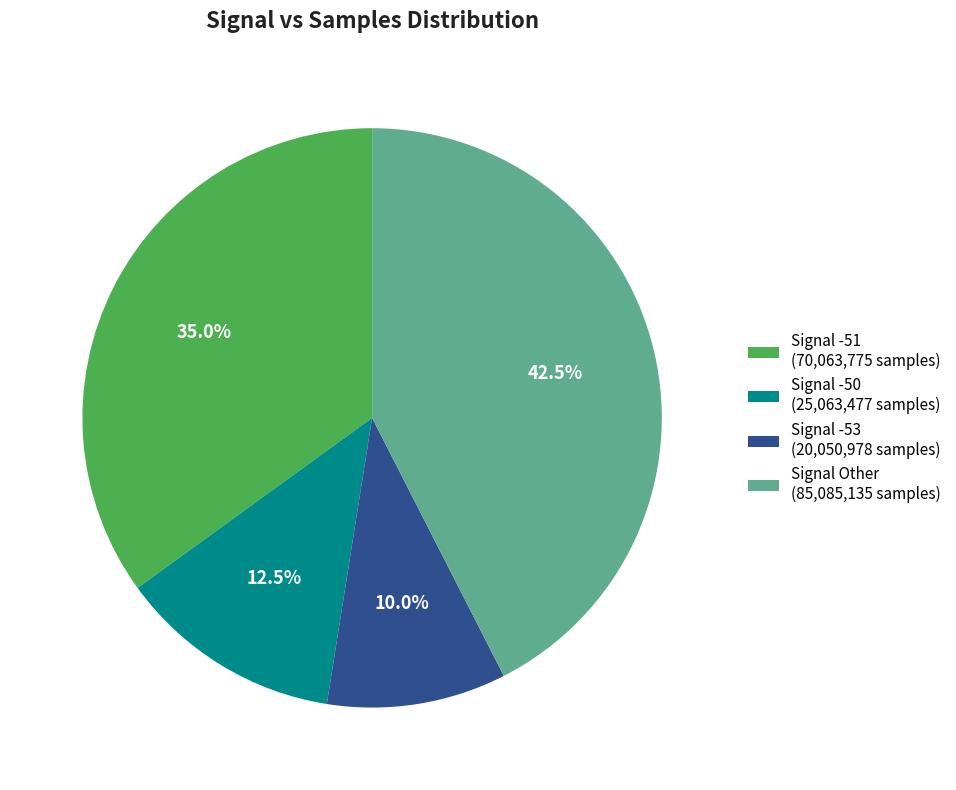

What percentage is NOT represented by Signal -50 (25,063,477 samples)?

87.5%